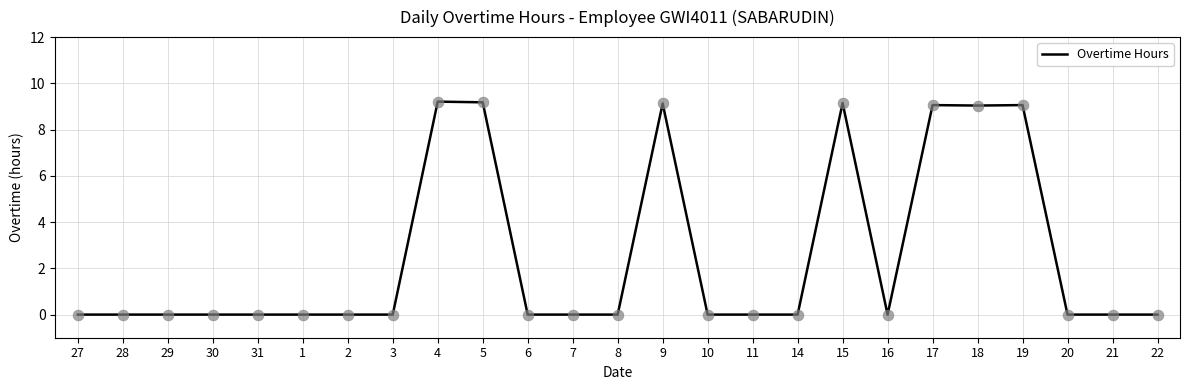

Which has a higher value, 15 or 18?

15